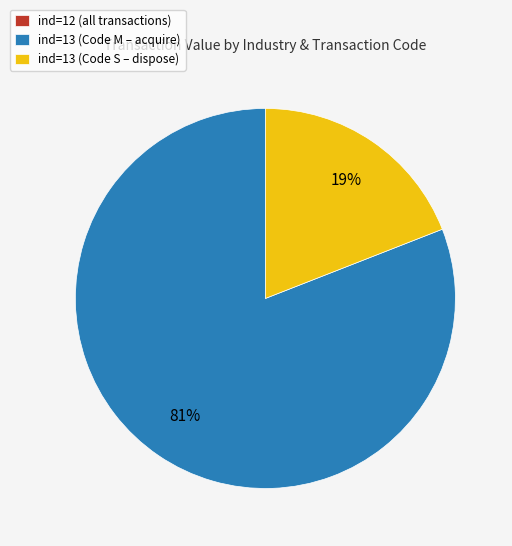

Which category has the biggest portion of the pie?

ind=13 (Code M – acquire)